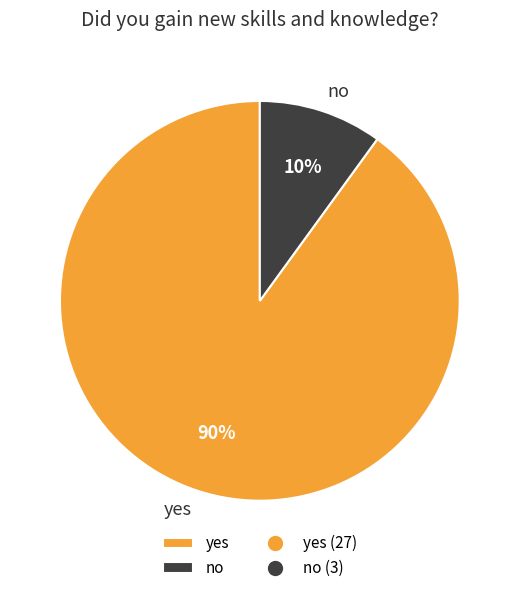

To the nearest percent, what is the combined percentage of yes and no?

100%